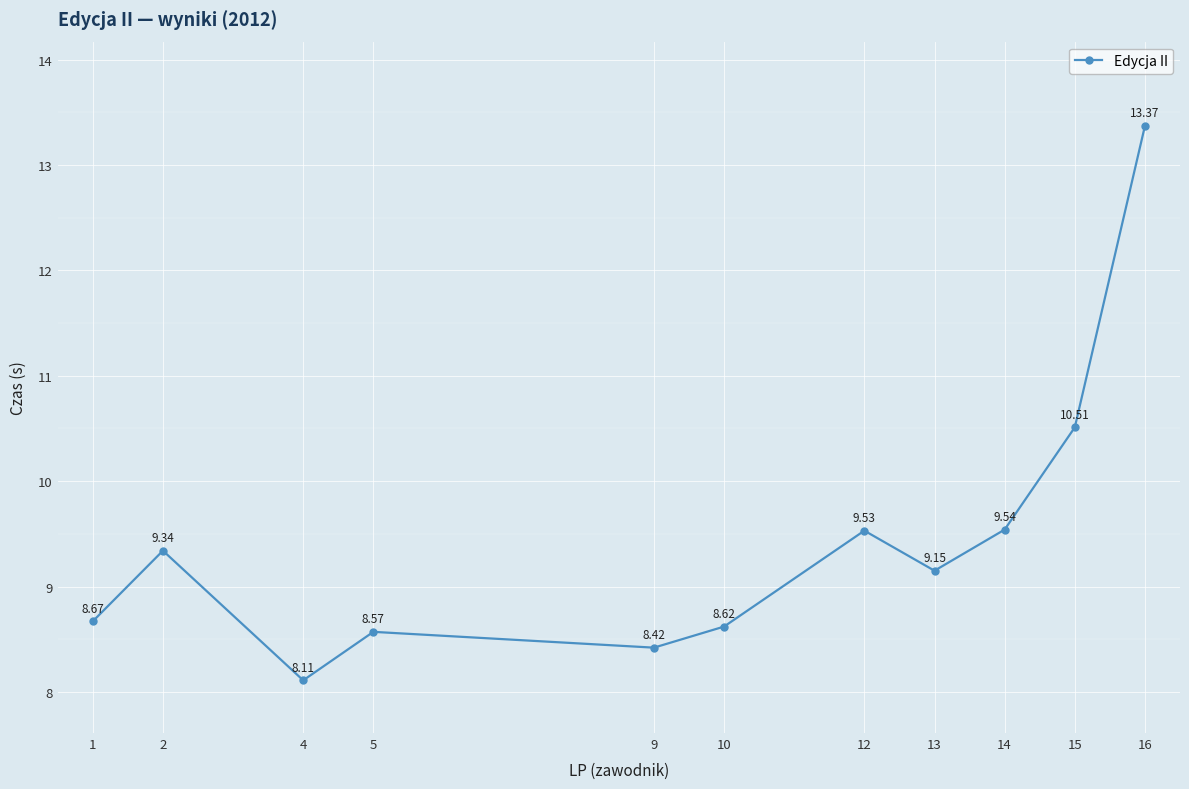

At which category does the chart reach its peak across all series?

16